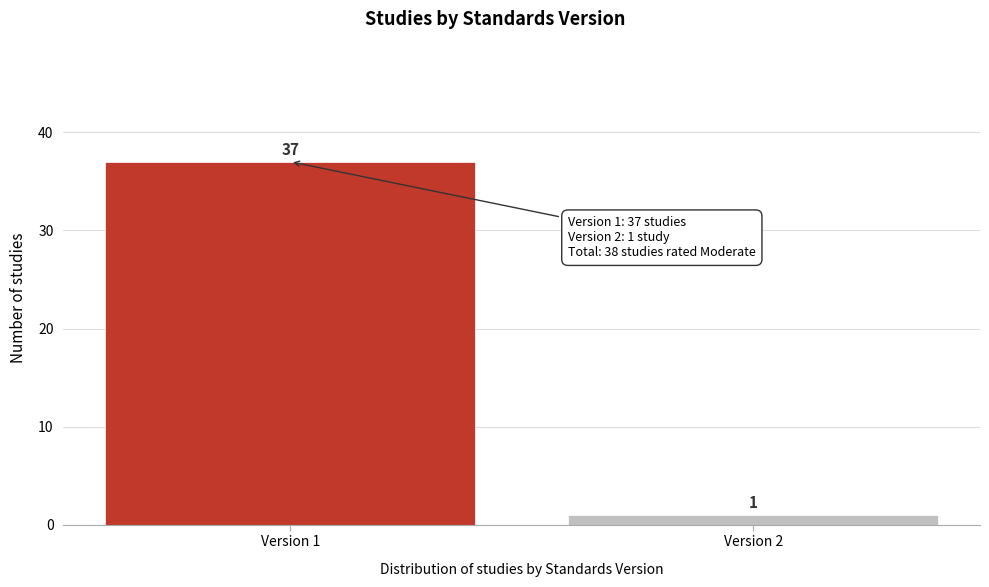

Reading left to right, transcribe all the data shown in this chart.

37	1